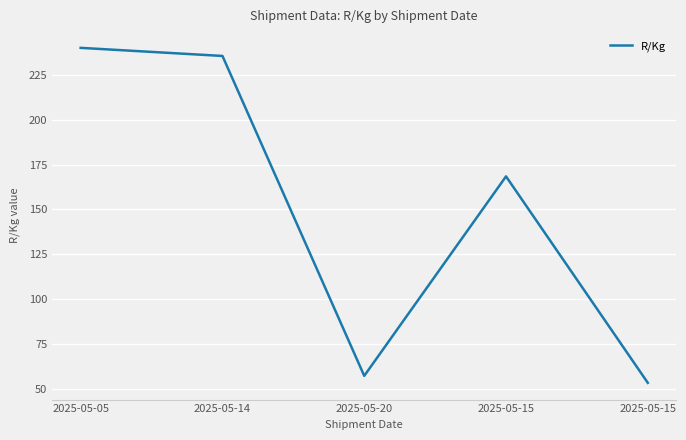

What is the approximate value at 2025-05-05?

240.0